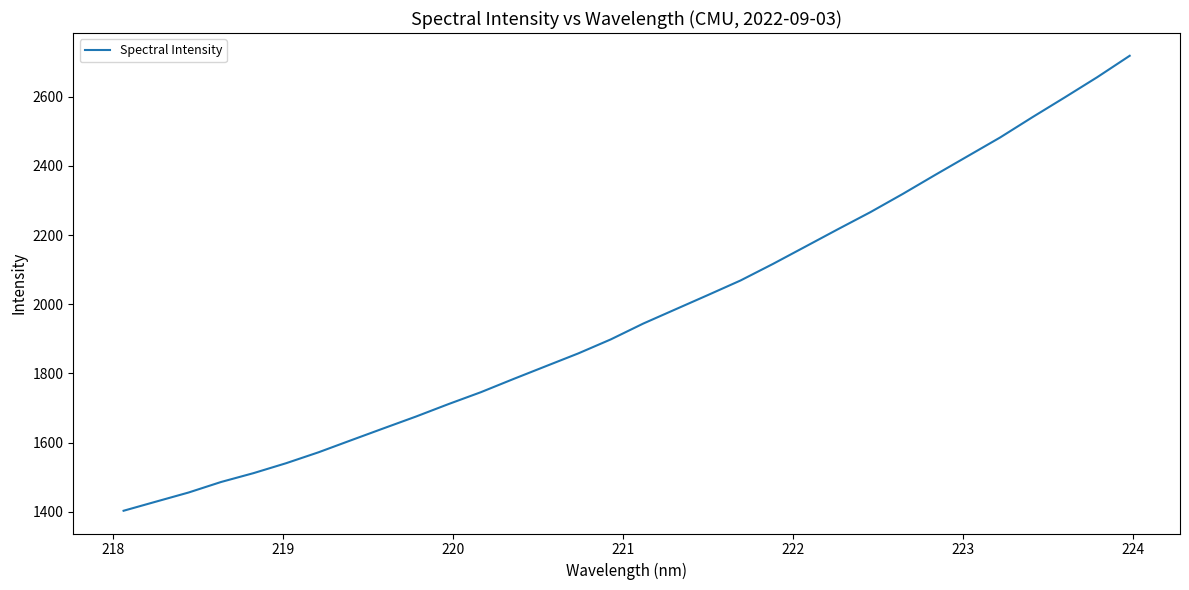

What is the difference between the maximum and minimum values?

1315.3